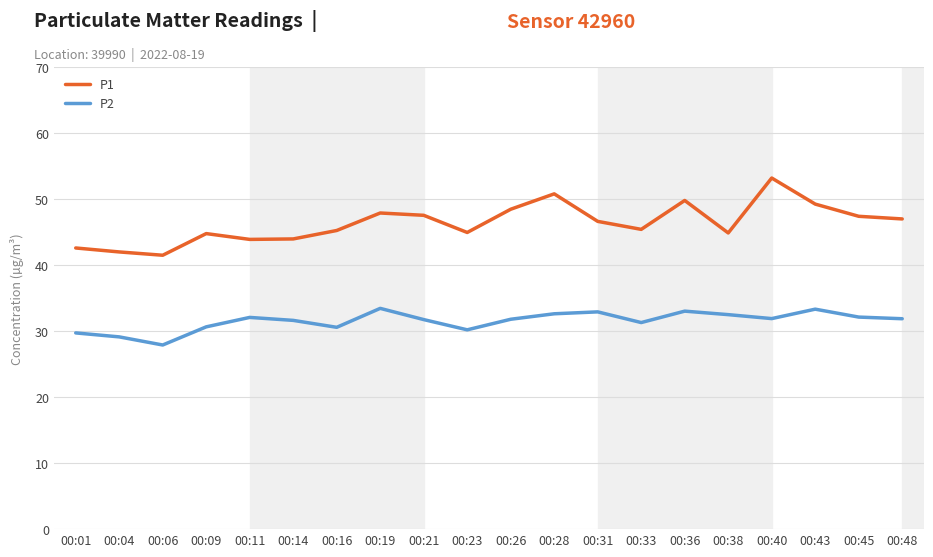

Rank the series by their maximum value, from highest to lowest.

P1, P2